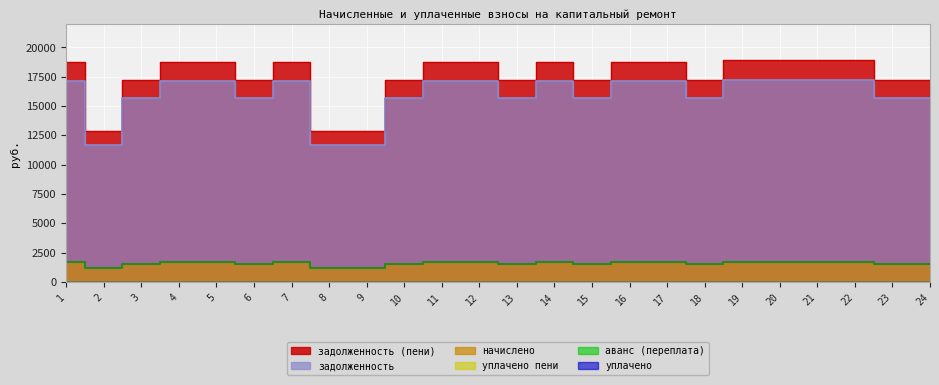

Does the chart display data point markers on the line(s)?

No